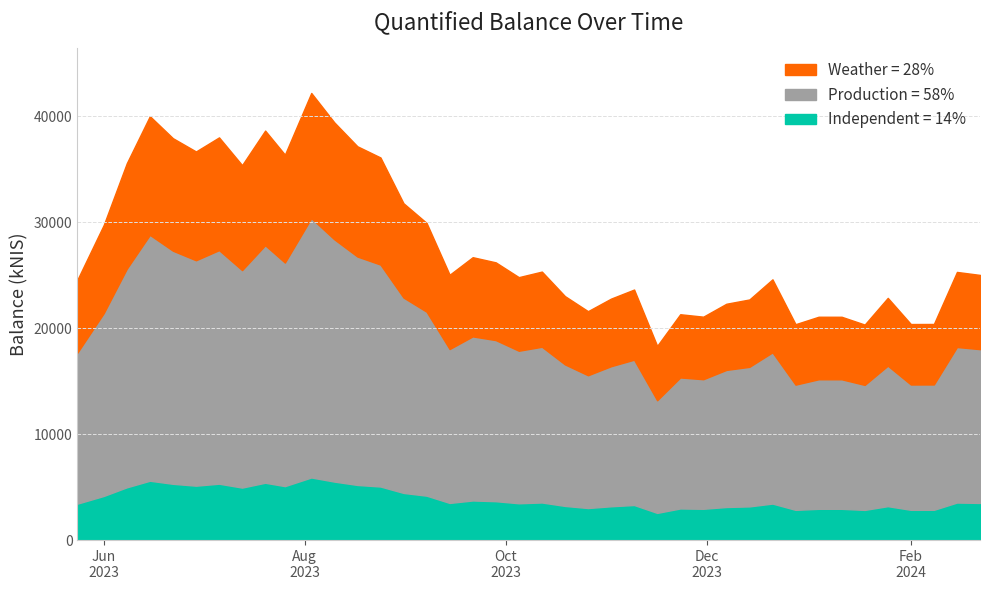

What is the label of the 12th point from the left?

2023-08-10